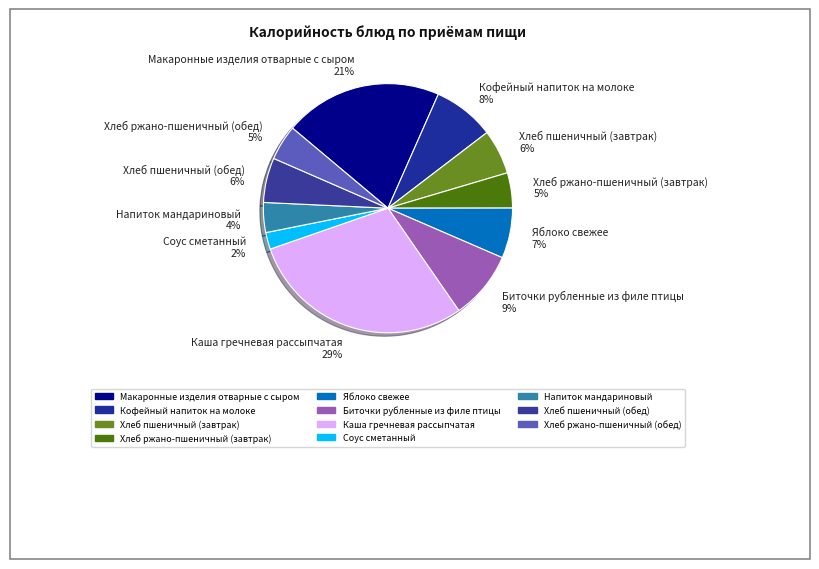

To the nearest percent, what percentage of the pie is Кофейный напиток на молоке 8%?

8%